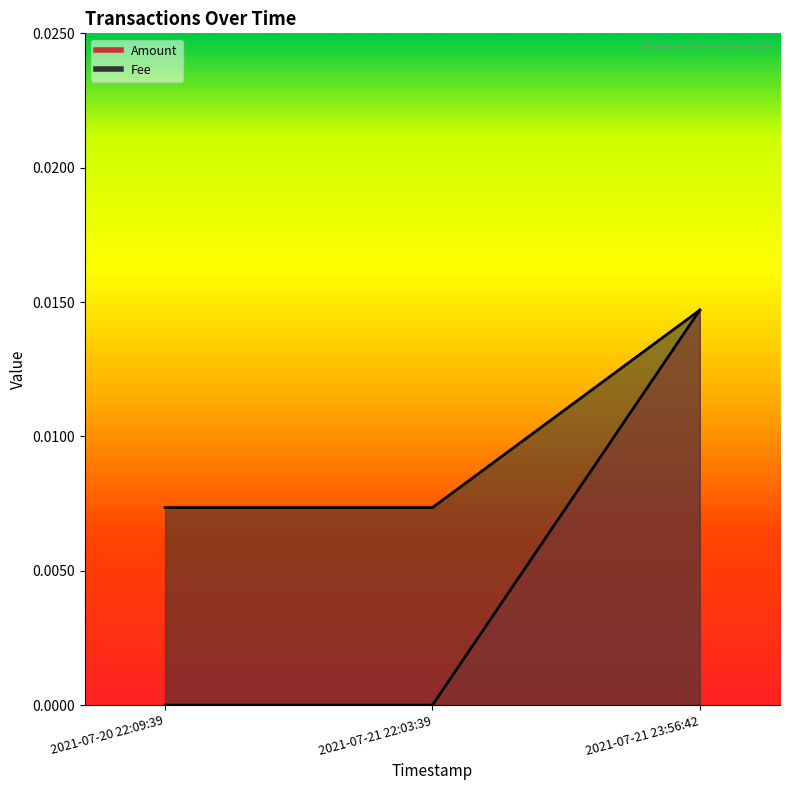

Which series changed the most between 2021-07-20 22:09:39 and 2021-07-21 23:56:42?

Amount